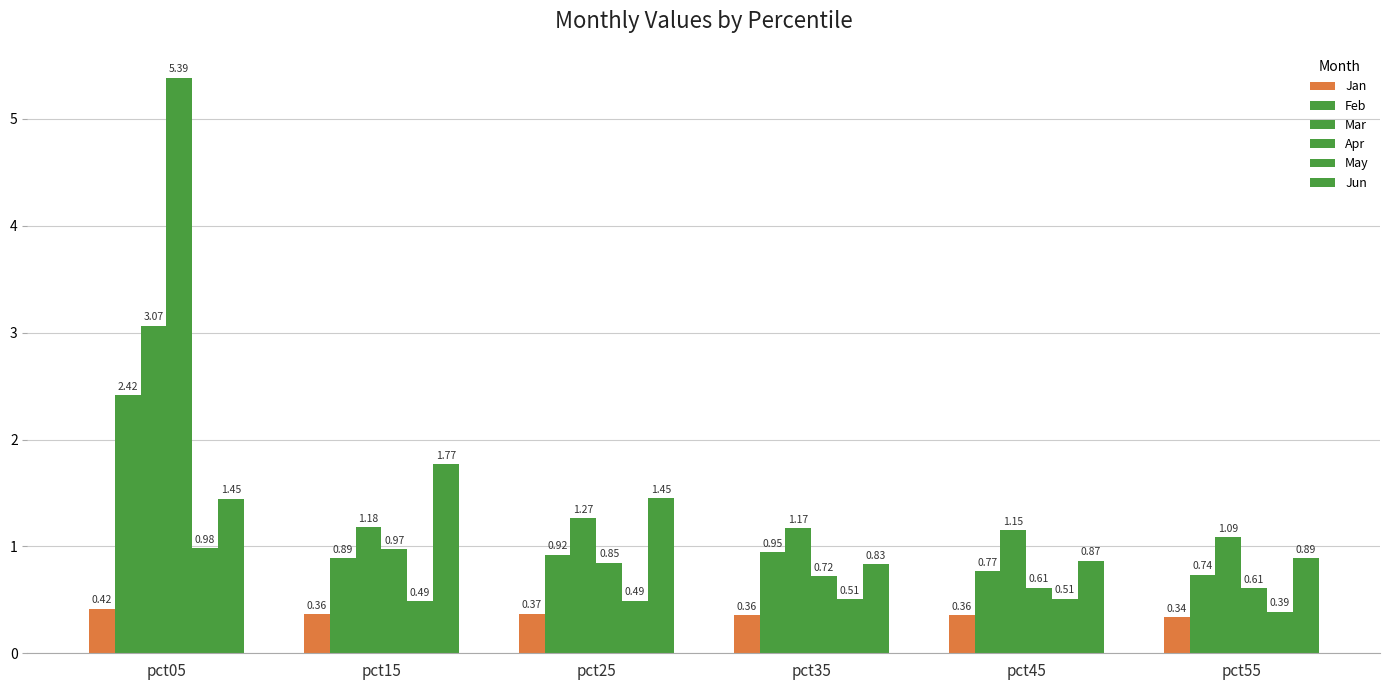

How many categories are shown in the chart?

6